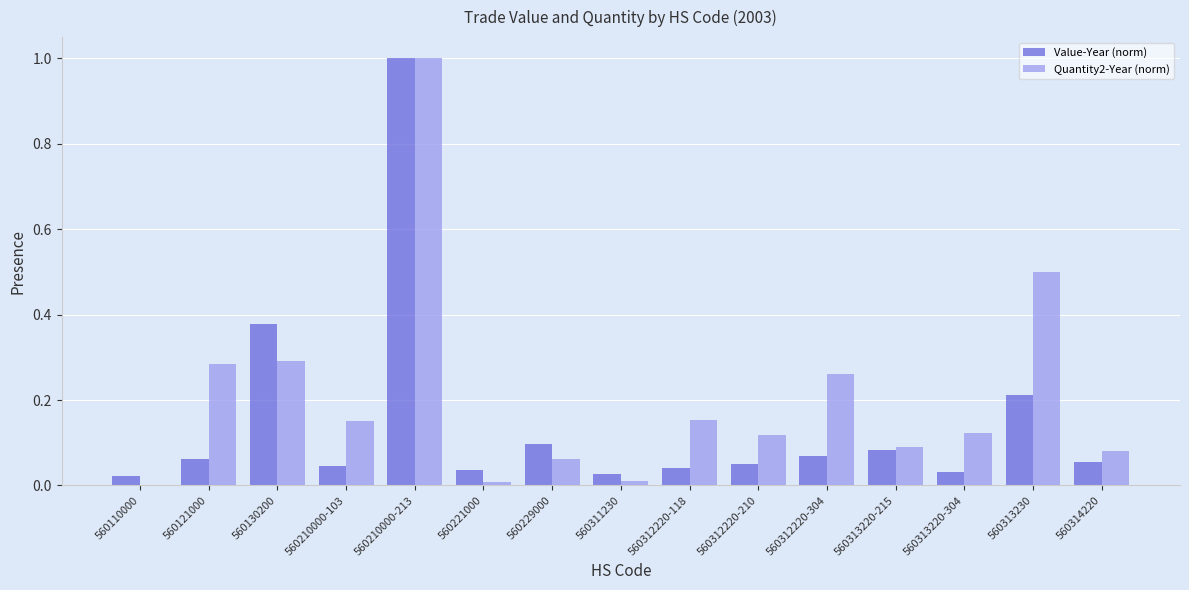

What is the greatest value displayed?

1.0